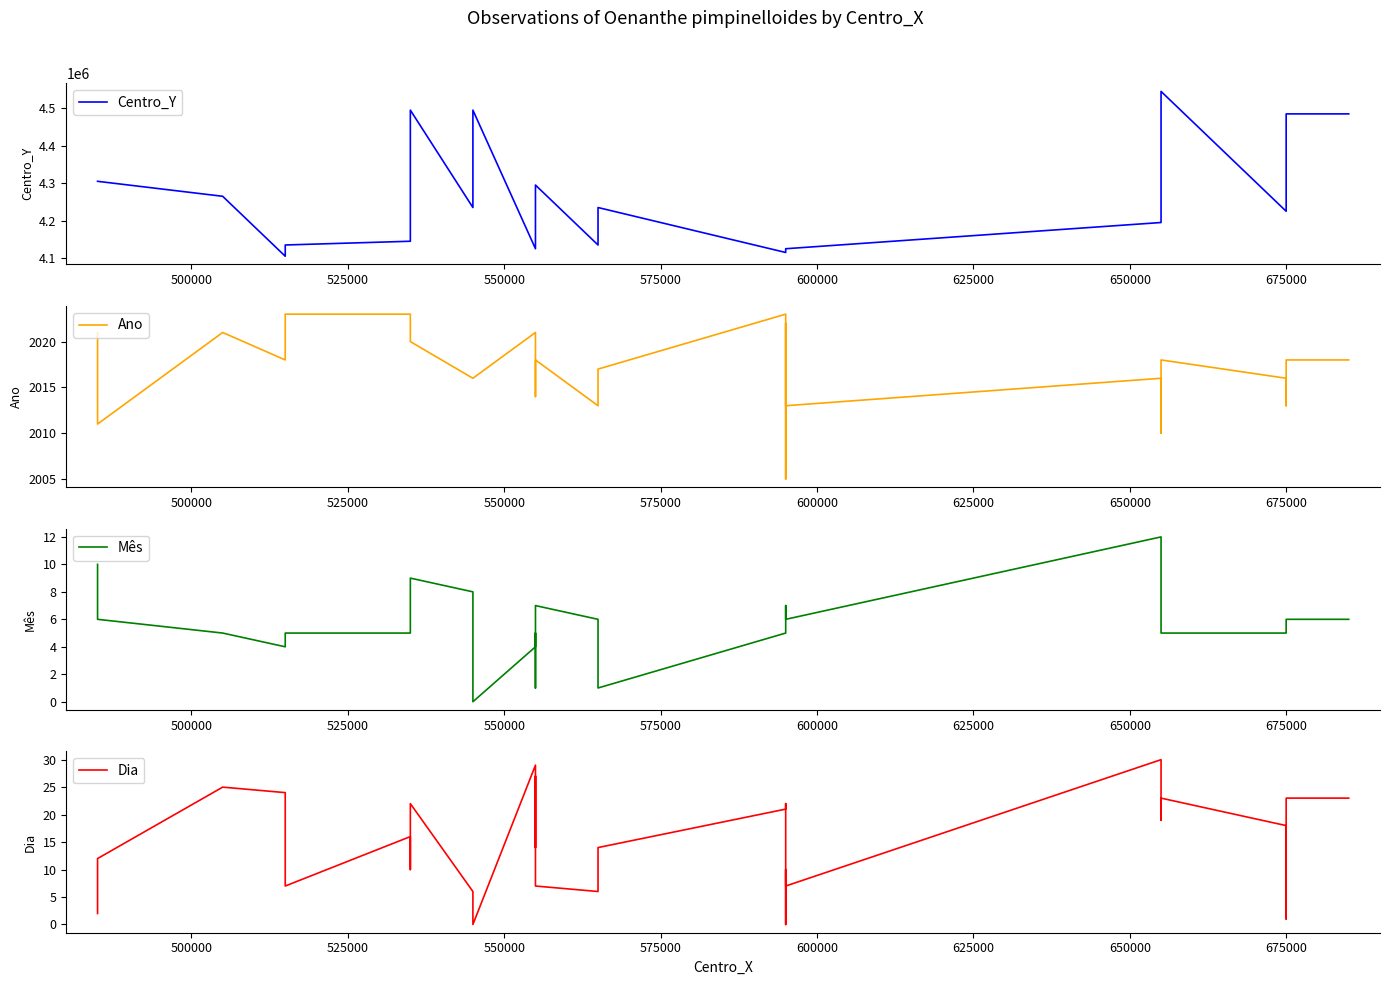

What is the highest value of the Dia series?

30